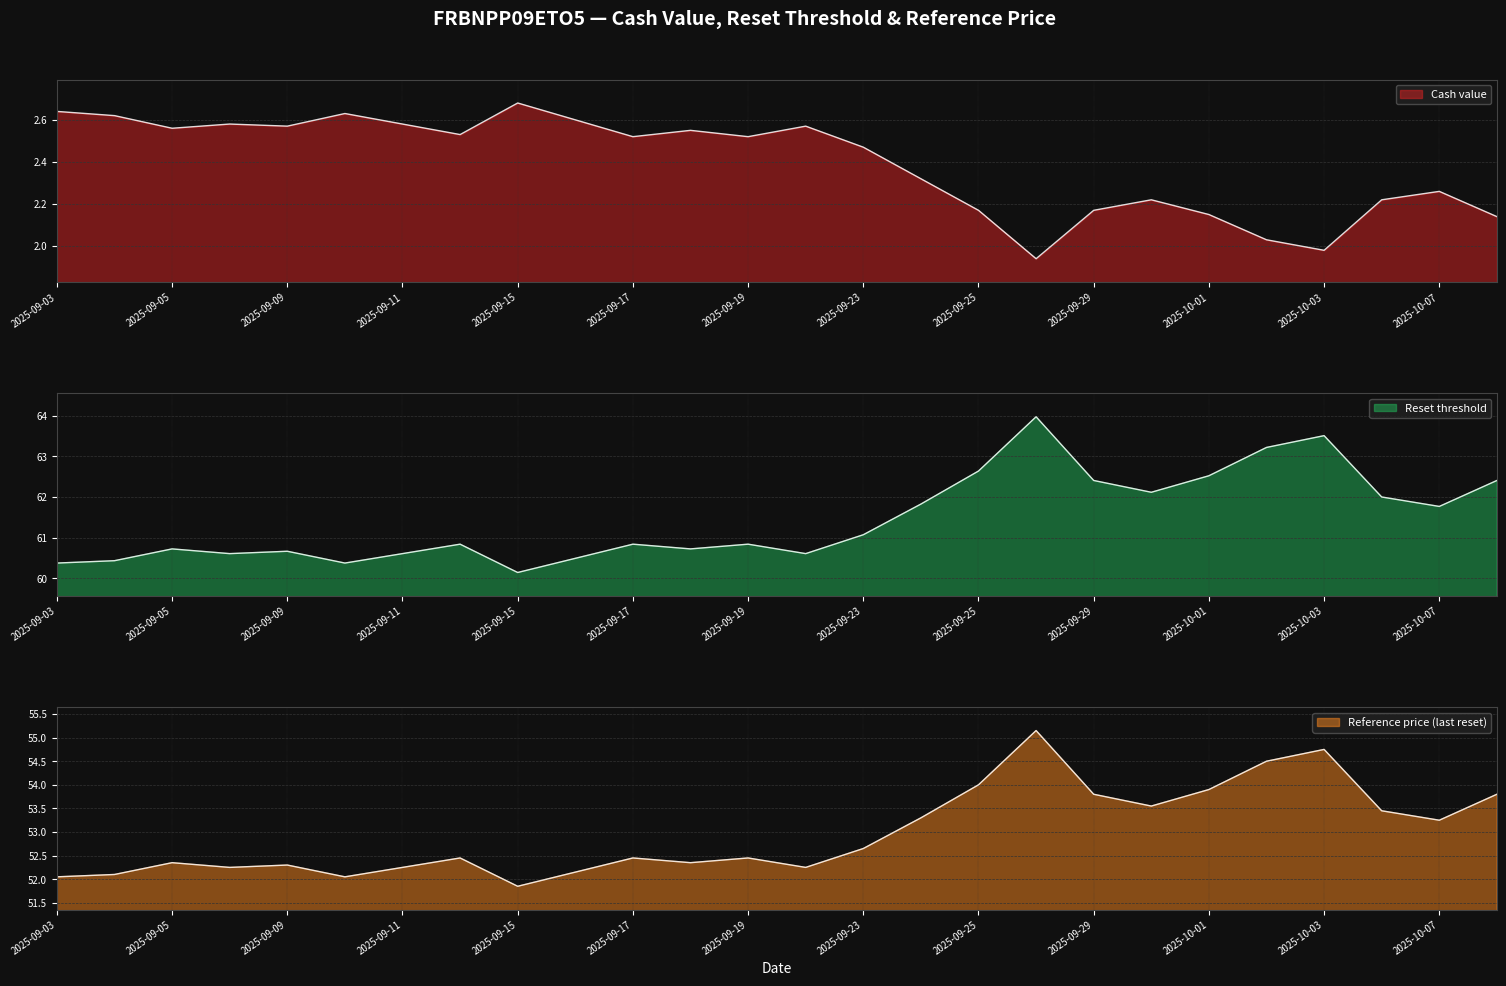

True or false: Reset threshold and Cash value intersect in this chart.

False